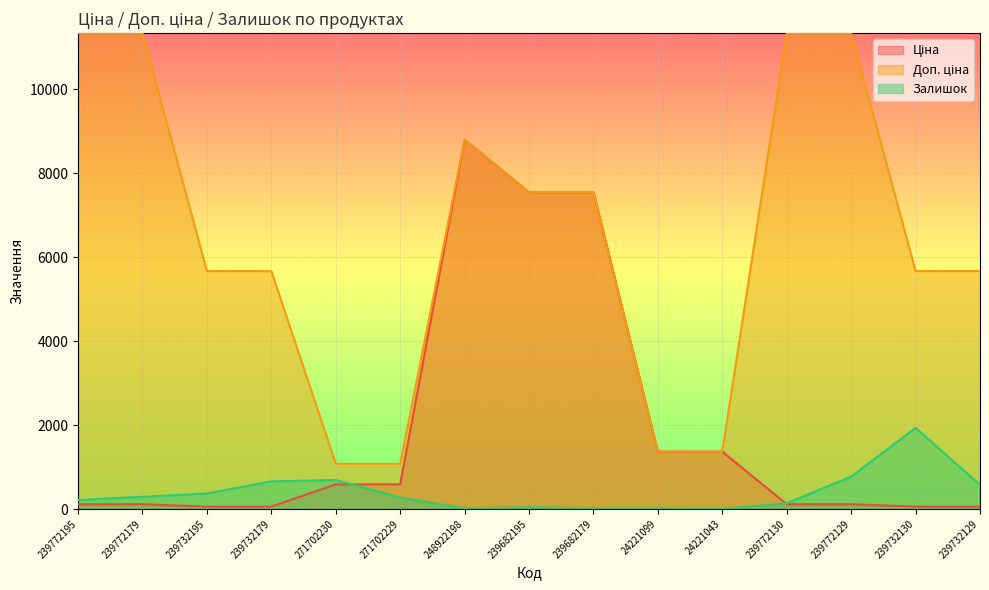

Which category has the lowest value across all series?

24221043